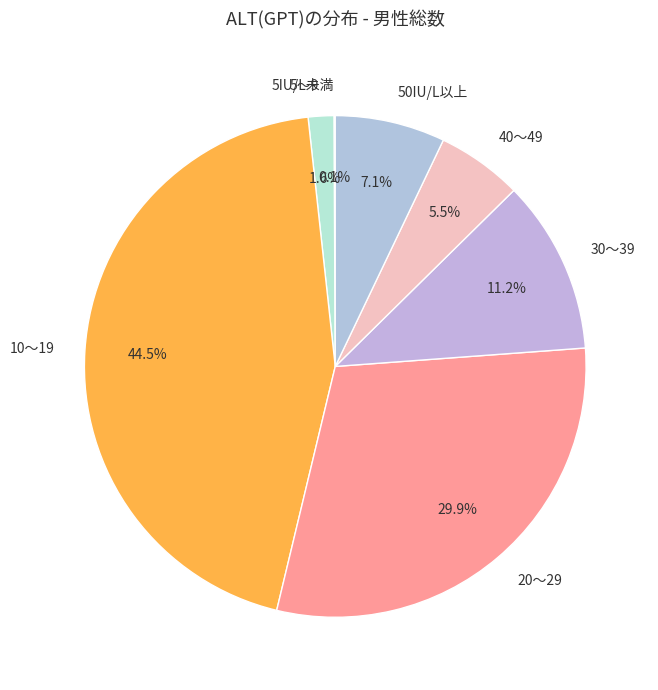

Which slice is the largest?

10～19